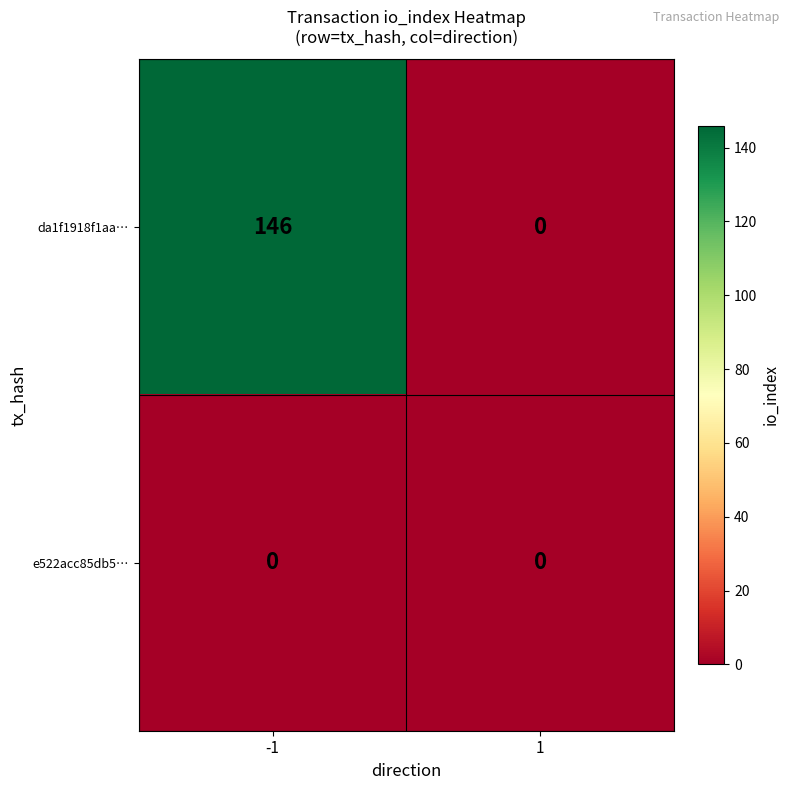

At how many categories does at least one series exceed 143?

1